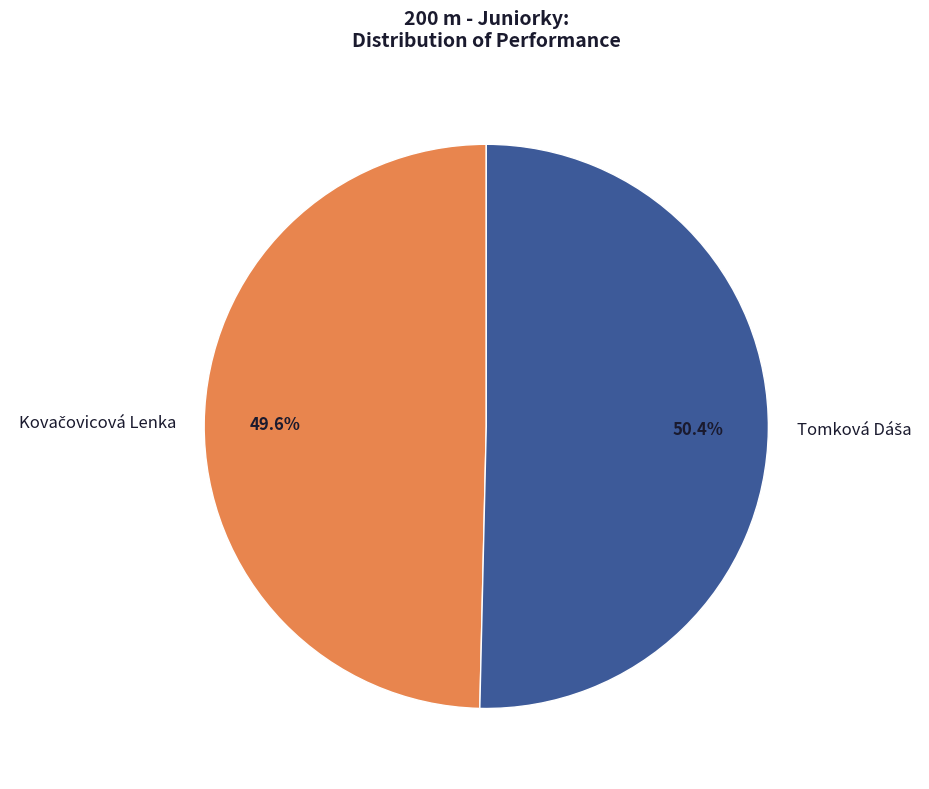

To the nearest percent, what is the average slice percentage?

50%